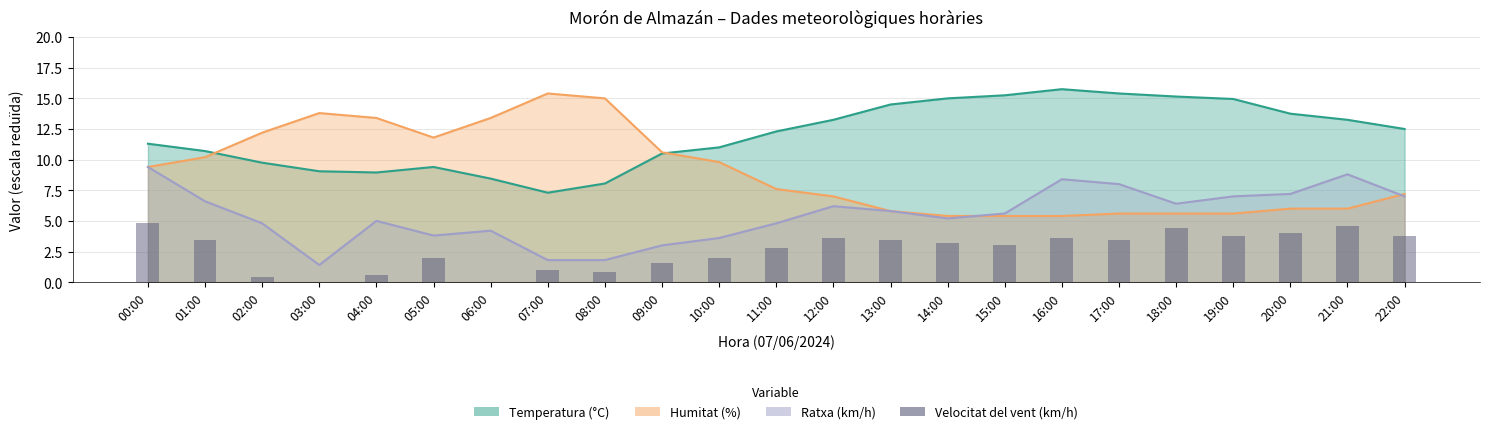

What is the value of the 20th bar from the left?

3.8